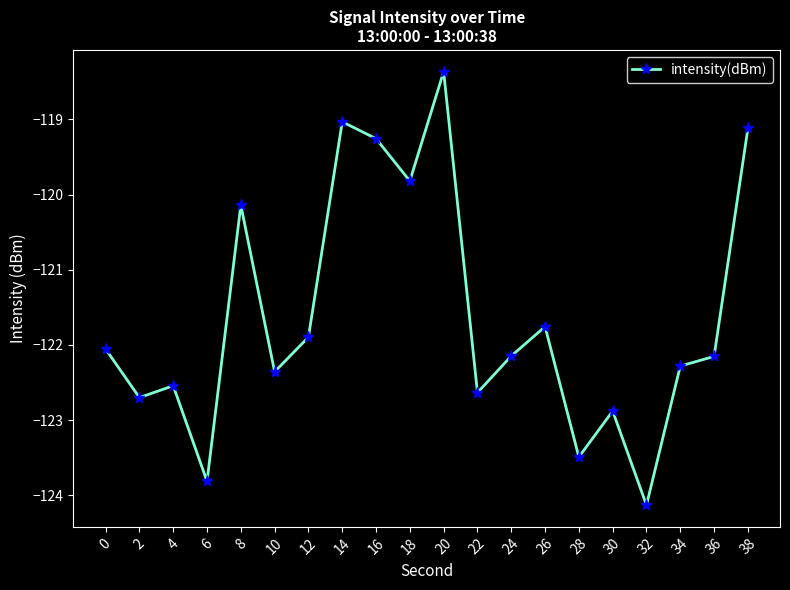

The chart shows a value of -195.7 at 16. True or false?

False